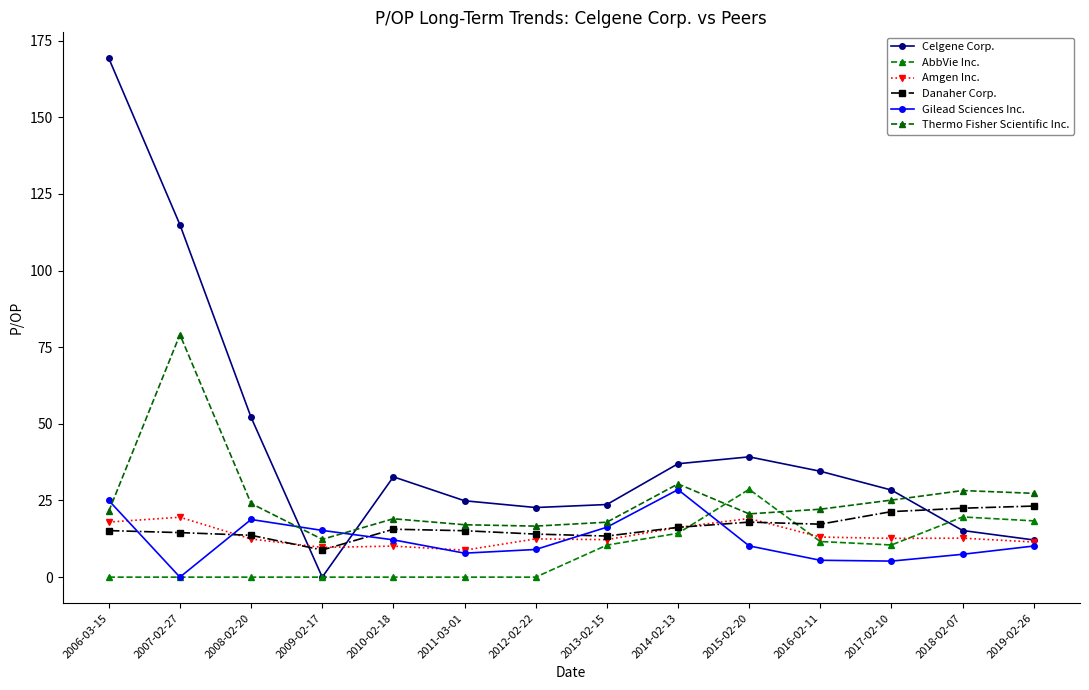

At which category is the sum across all series the highest?

2006-03-15